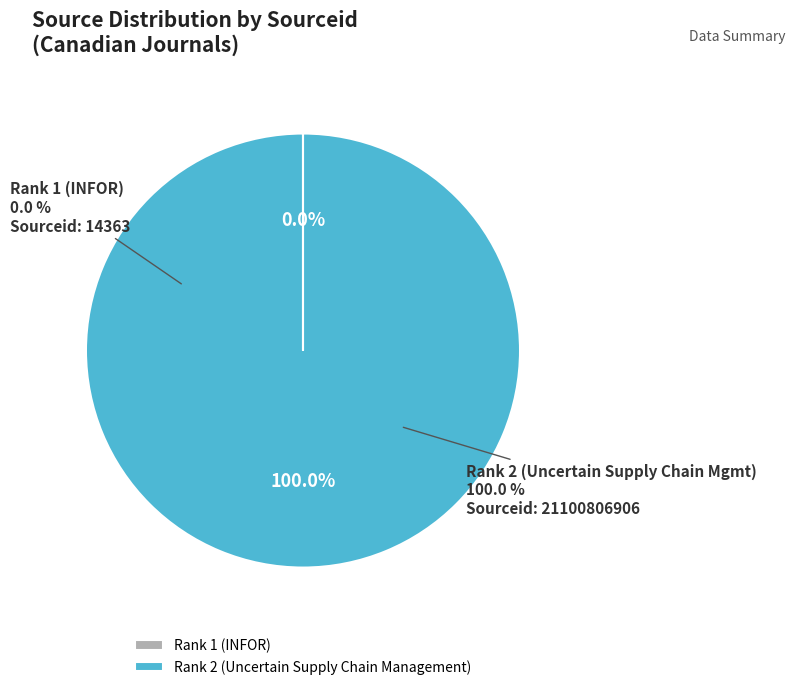

What is the smallest slice in the pie chart?

Rank 1 (INFOR)